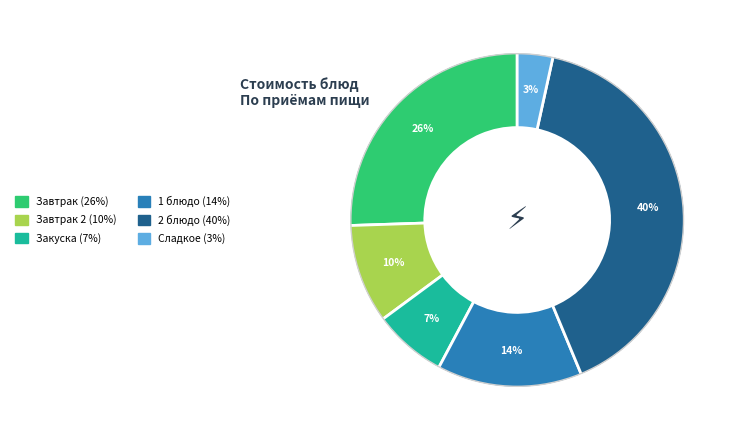

To the nearest percent, what is the average slice percentage?

17%